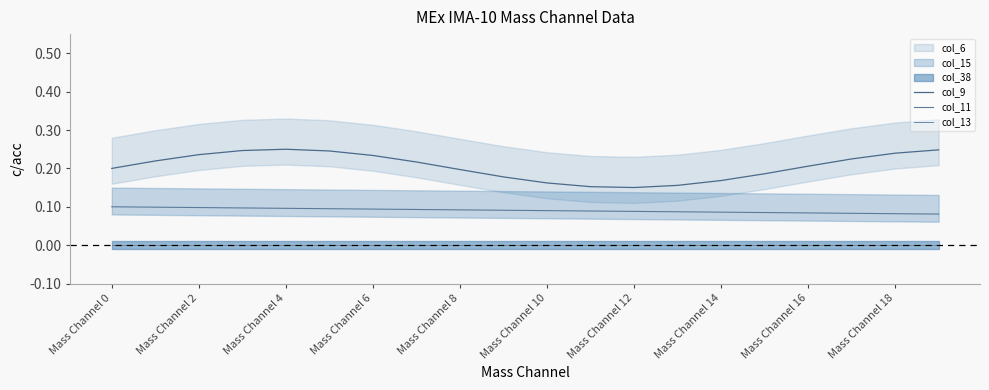

True or false: col_11 and col_9 cross at least once.

False